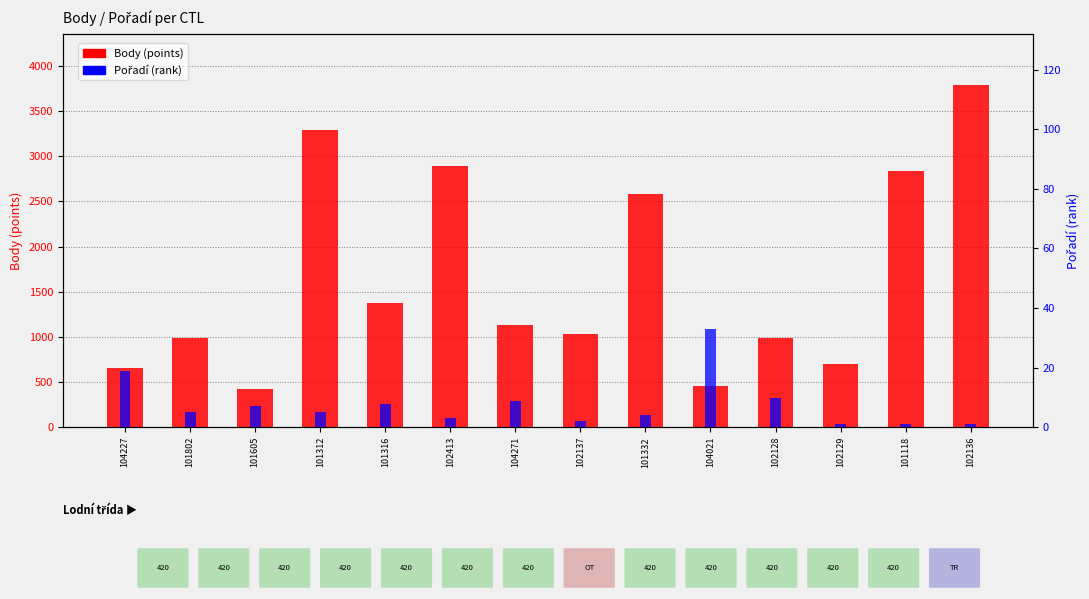

Between 102137 and 102136, which is larger?

102136